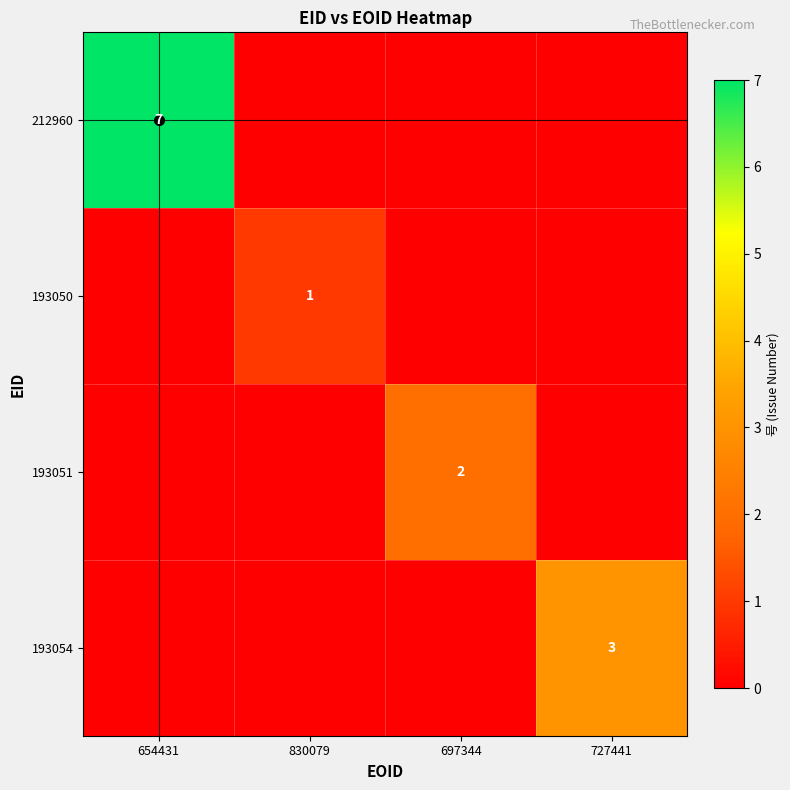

True or false: 193051 has a value of 2 at 697344.

True